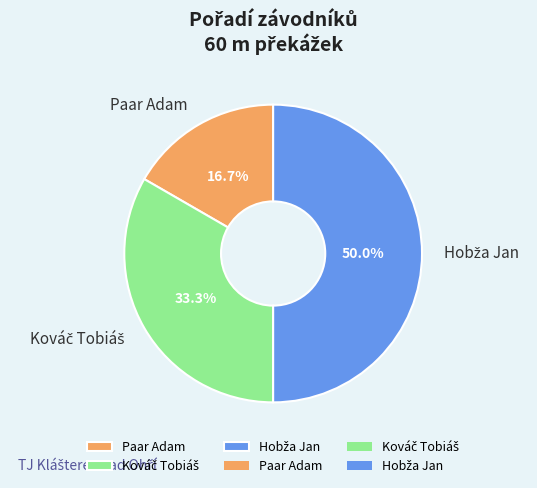

What percentage is the Paar Adam slice, to the nearest percent?

17%